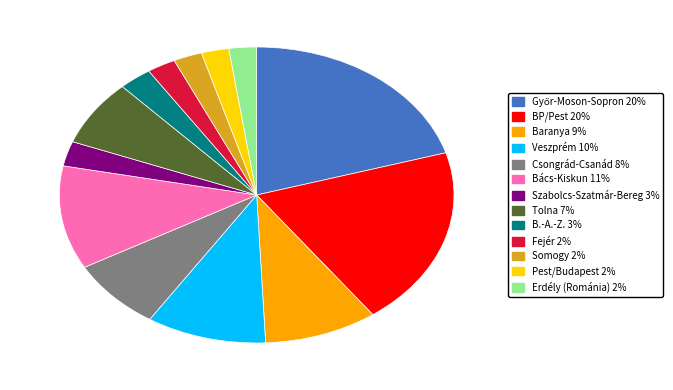

True or false: Szabolcs-Szatmár-Bereg accounts for 3% of the total.

True